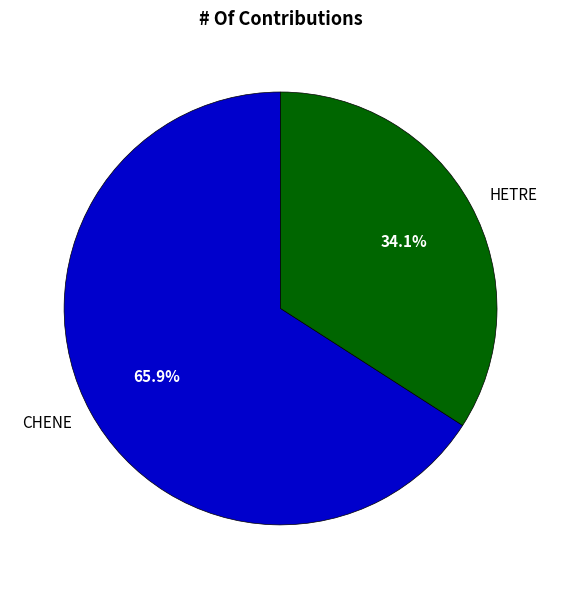

Which has a higher value, CHENE or HETRE?

CHENE